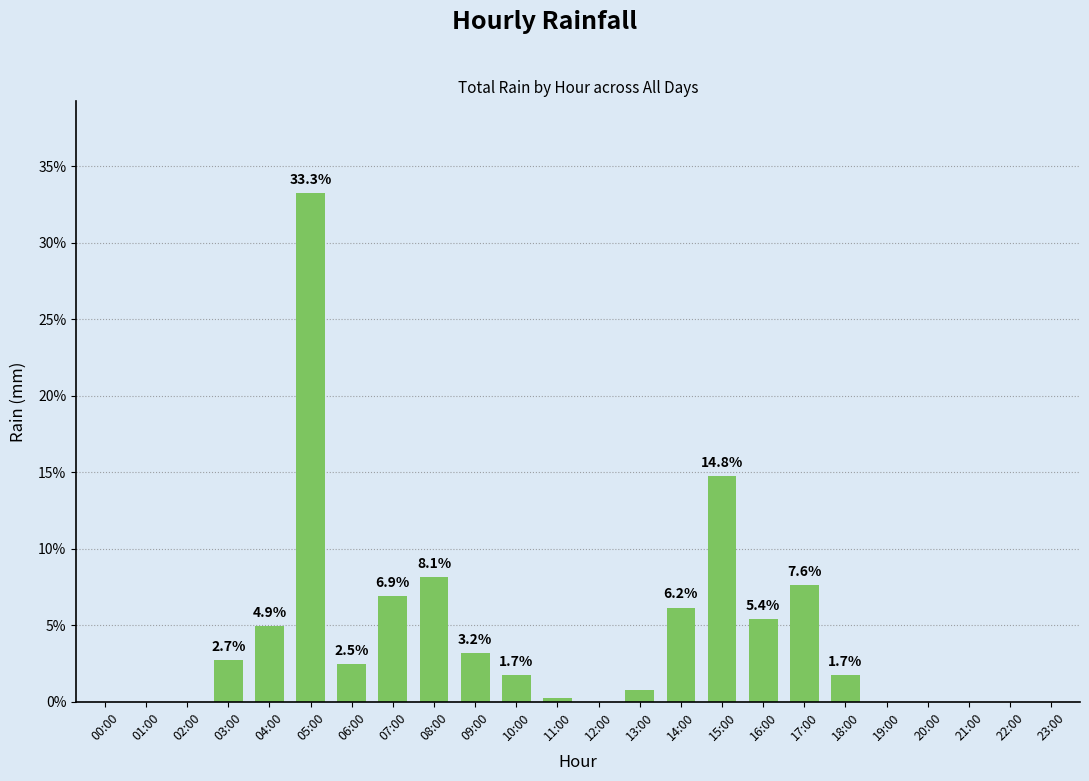

What is the sum of the values at 09:00 and 15:00?

18.0